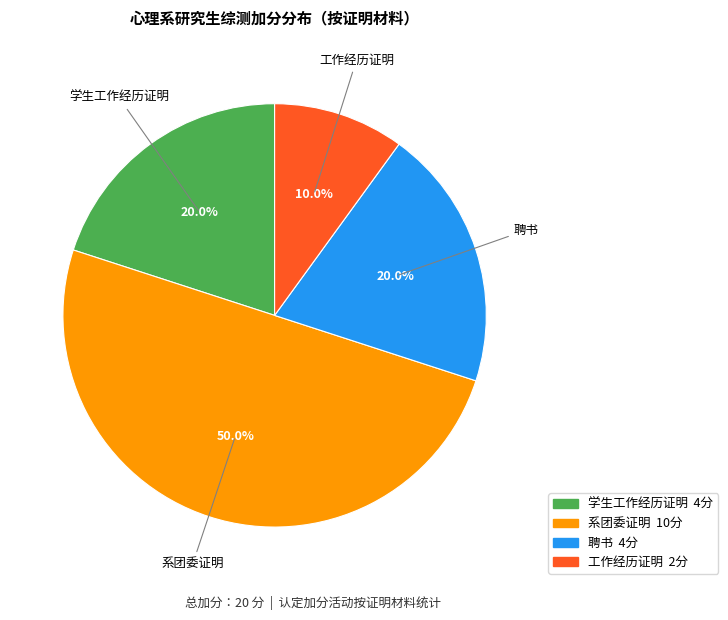

What percentage is the 系团委证明 slice, to the nearest percent?

50%